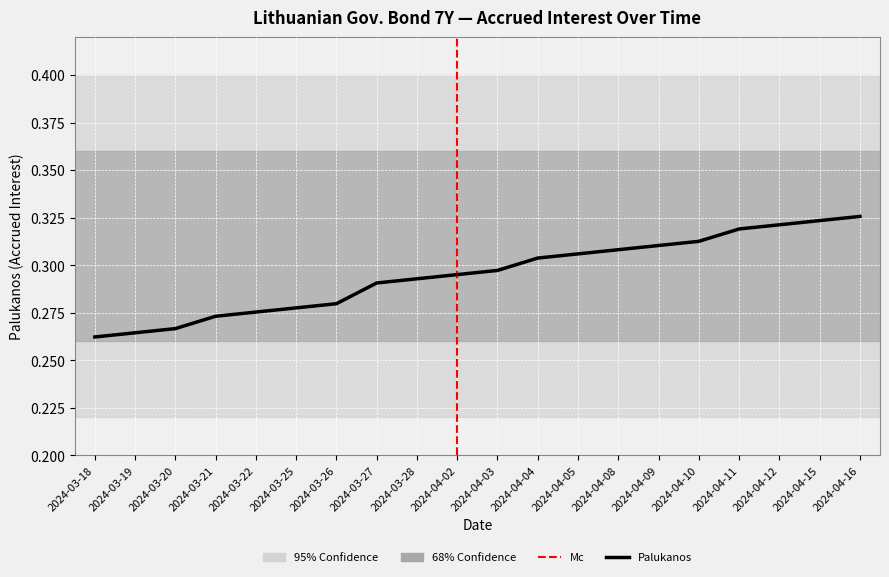

Reading right to left, list all the values displayed in this chart.

2024-04-16=0.3	2024-04-15=0.3	2024-04-12=0.3	2024-04-11=0.3	2024-04-10=0.3	2024-04-09=0.3	2024-04-08=0.3	2024-04-05=0.3	2024-04-04=0.3	2024-04-03=0.3	2024-04-02=0.3	2024-03-28=0.3	2024-03-27=0.3	2024-03-26=0.3	2024-03-25=0.3	2024-03-22=0.3	2024-03-21=0.3	2024-03-20=0.3	2024-03-19=0.3	2024-03-18=0.3